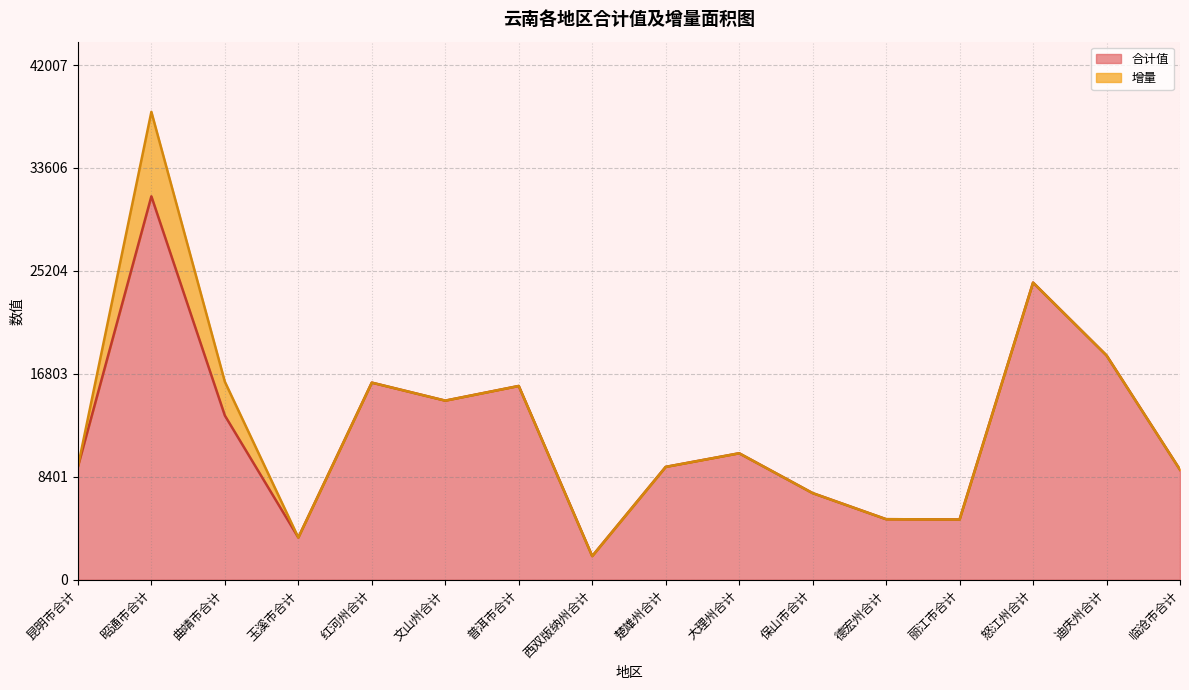

What is the sum of the values at 文山州合计 and 昭通市合计?

45907